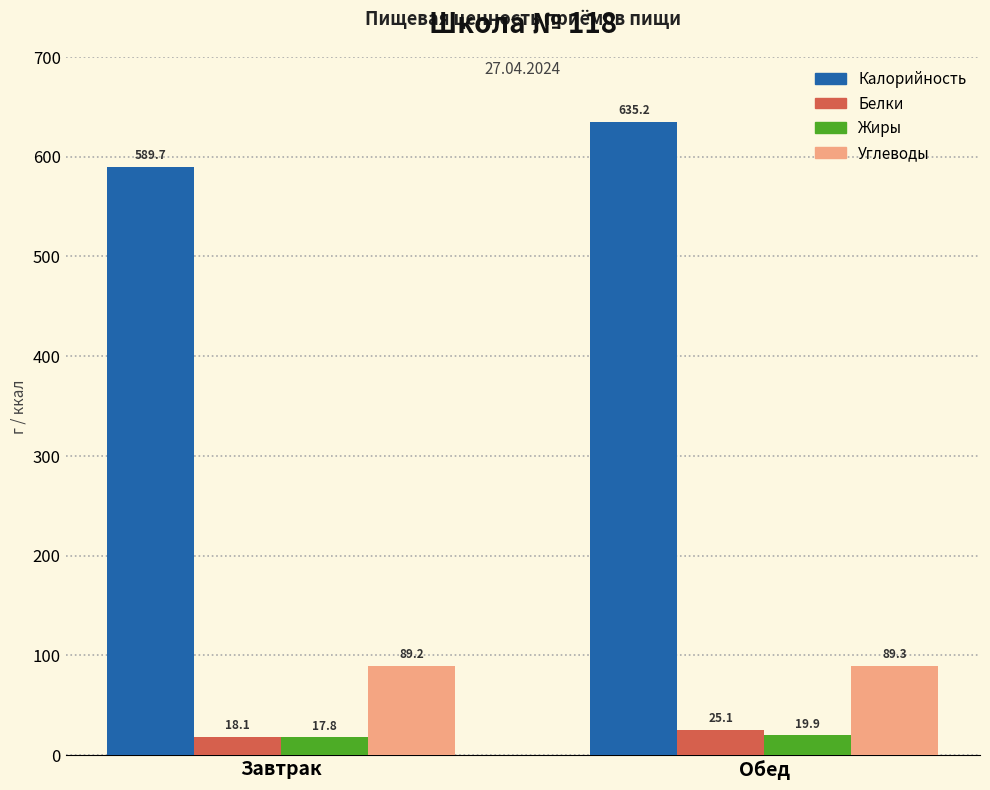

What is the spread (max minus min) of values at Обед?

615.4